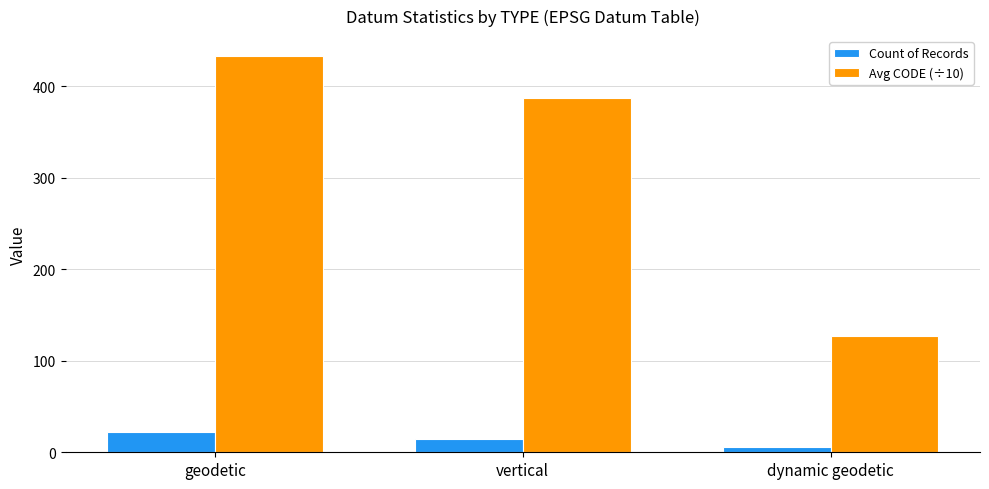

Is the value of Count of Records at vertical greater than the value of Avg CODE (÷10) at geodetic?

No